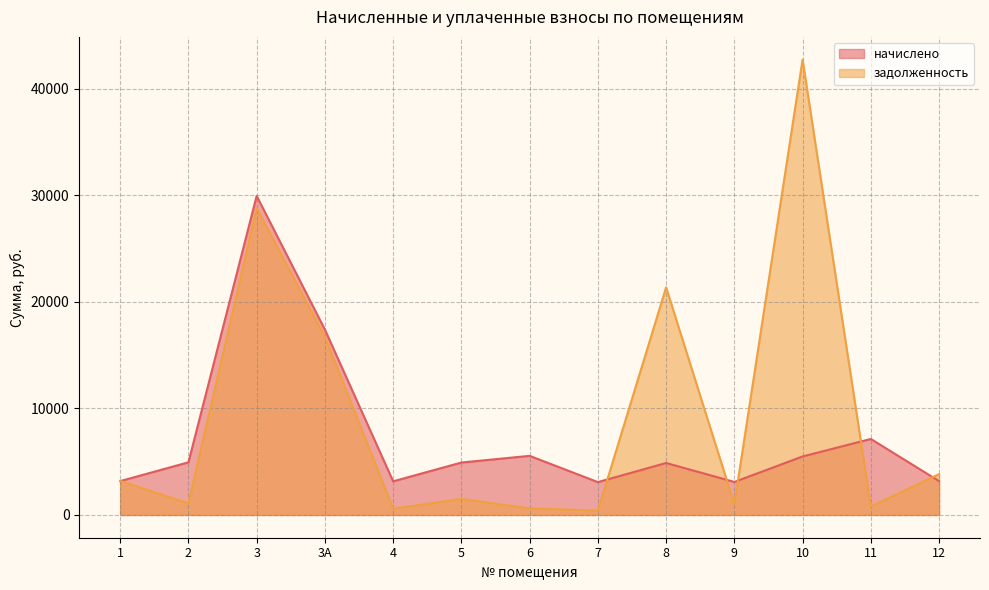

Does the chart display data point markers on the line(s)?

No